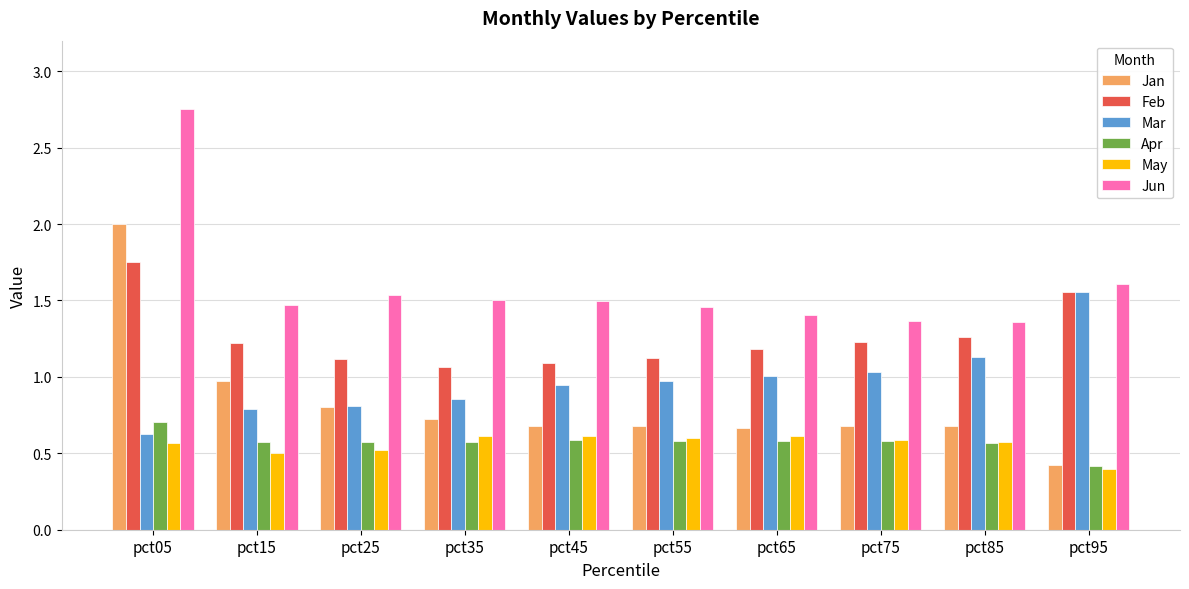

How many categories are shown in the chart?

10